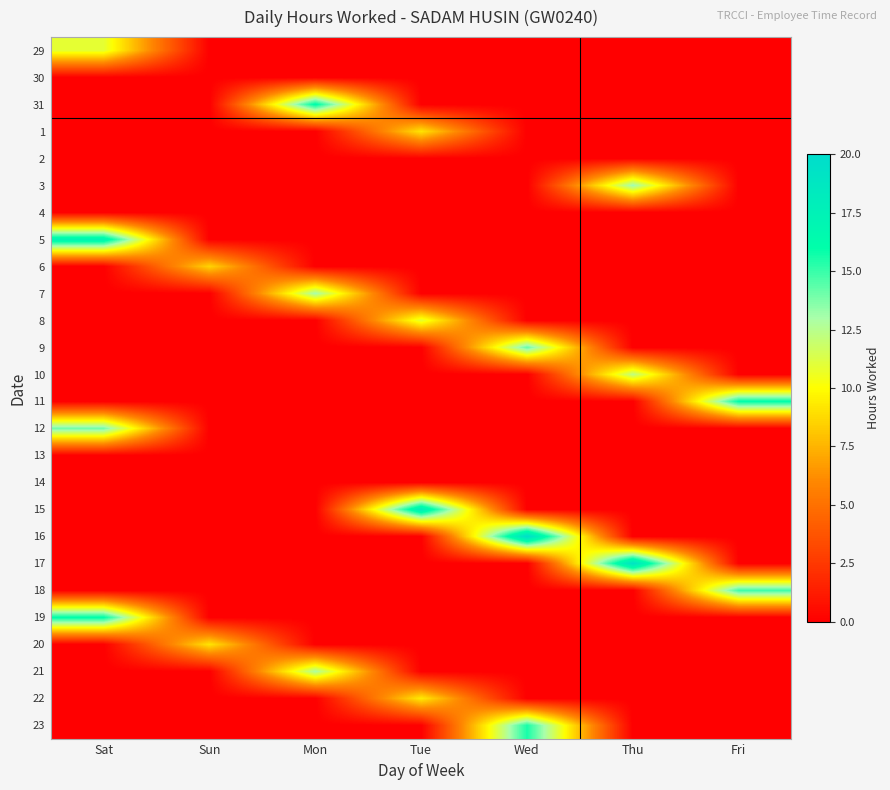

What is the difference between the highest and lowest values at Thu?

19.2